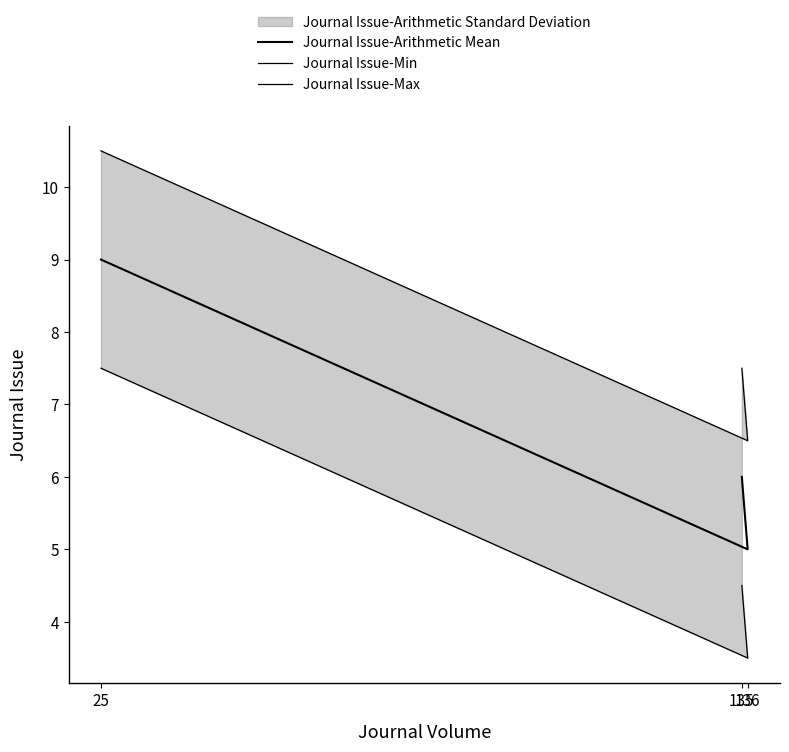

The value of Journal Issue-Max at 136 is 6.5. True or false?

True